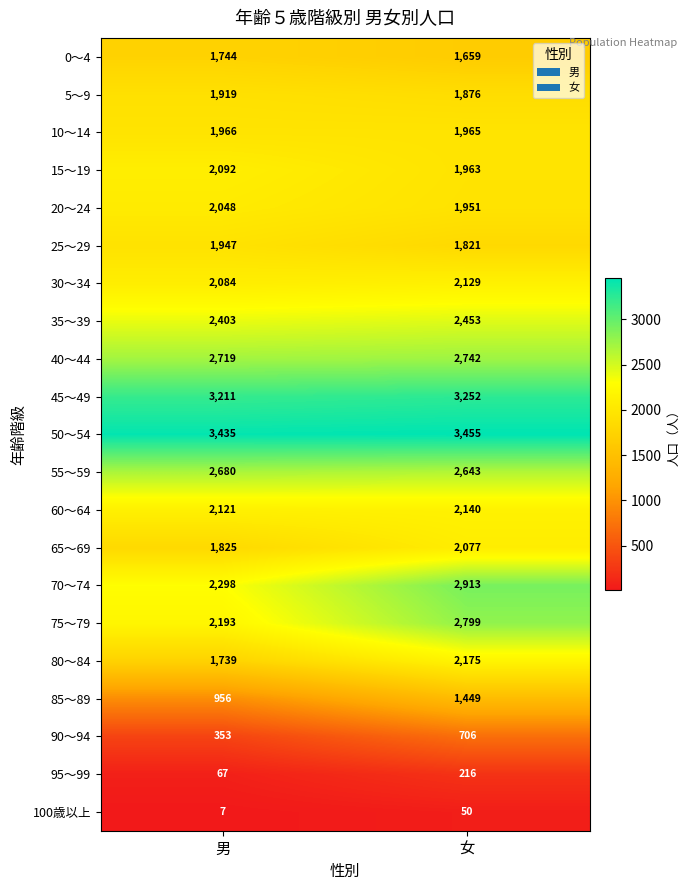

Read the 90～94 value at 男, to the nearest 50.

350